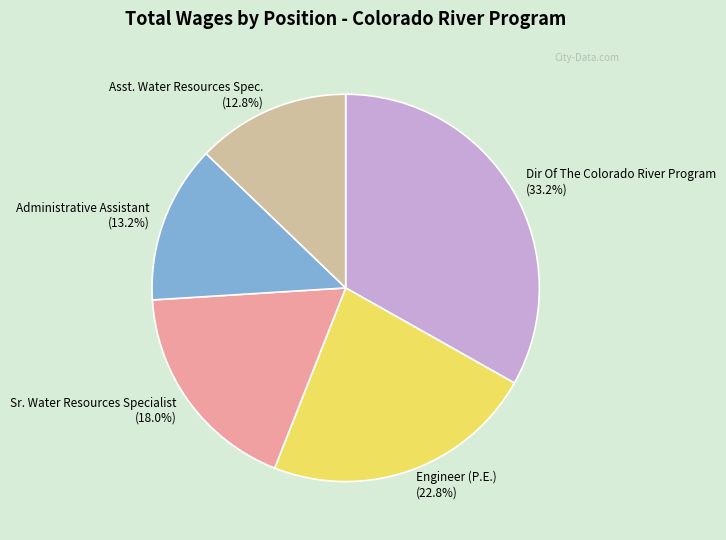

What percentage is the Sr. Water Resources Specialist slice, to the nearest percent?

18%